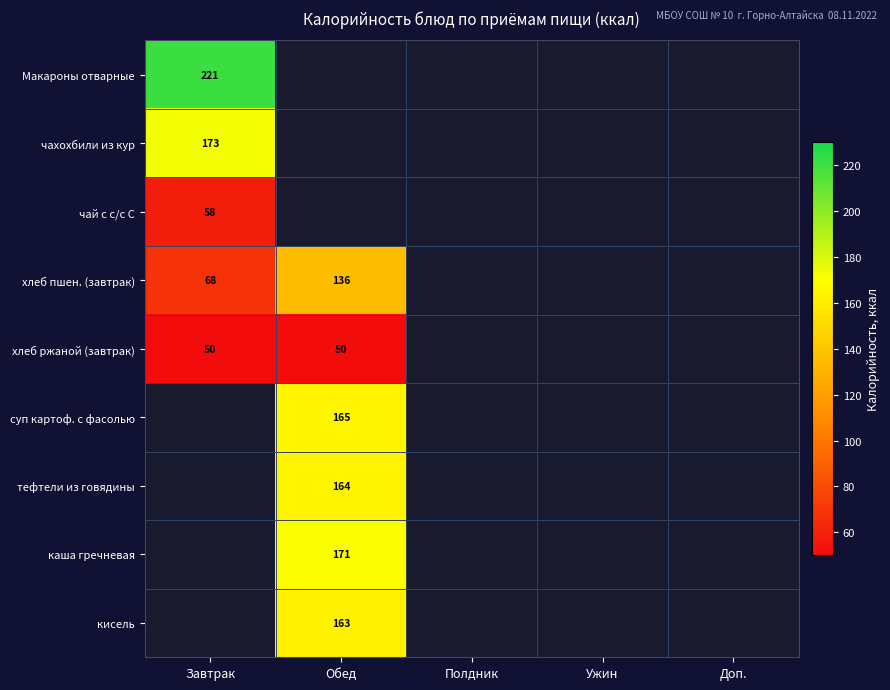

True or false: хлеб пшен. (завтрак) has a value of 68 at Завтрак.

True